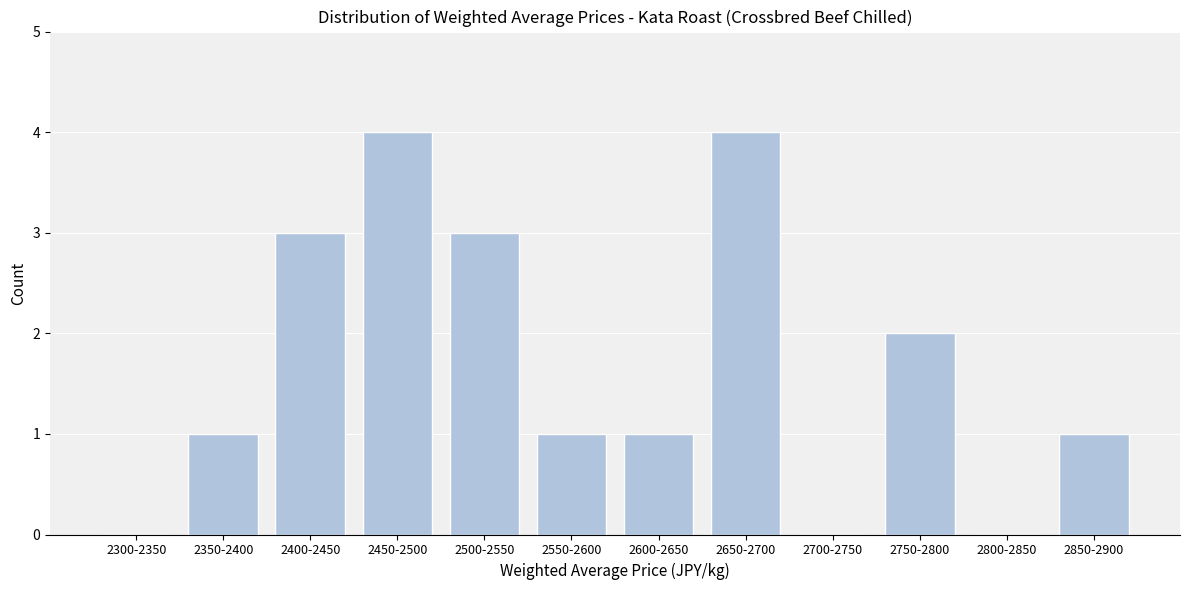

Reading left to right, transcribe all the data shown in this chart.

2300-2350=0	2350-2400=1	2400-2450=3	2450-2500=4	2500-2550=3	2550-2600=1	2600-2650=1	2650-2700=4	2700-2750=0	2750-2800=2	2800-2850=0	2850-2900=1